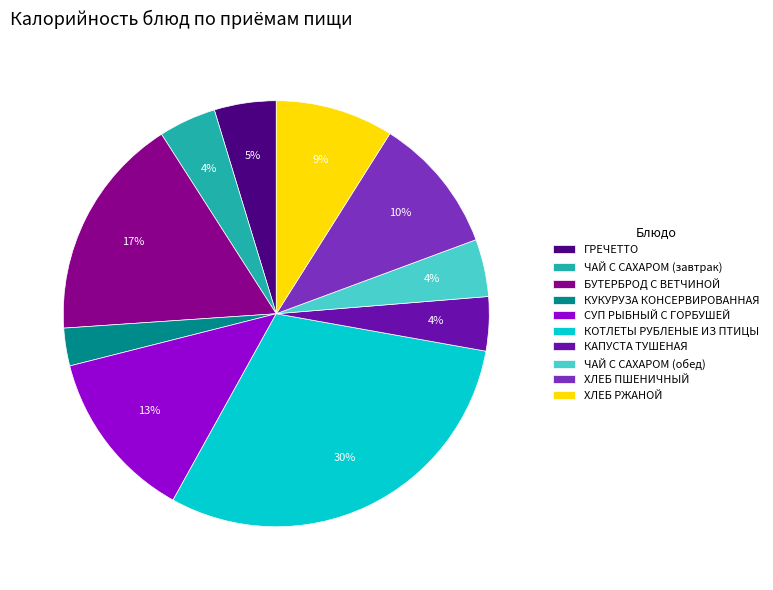

Which slice is the largest?

КОТЛЕТЫ РУБЛЕНЫЕ ИЗ ПТИЦЫ